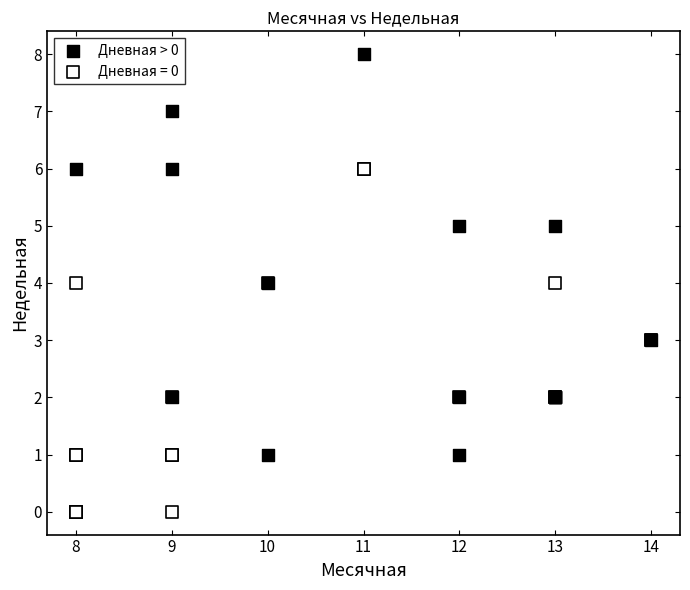

Which series reaches the minimum Y coordinate?

Дневная = 0